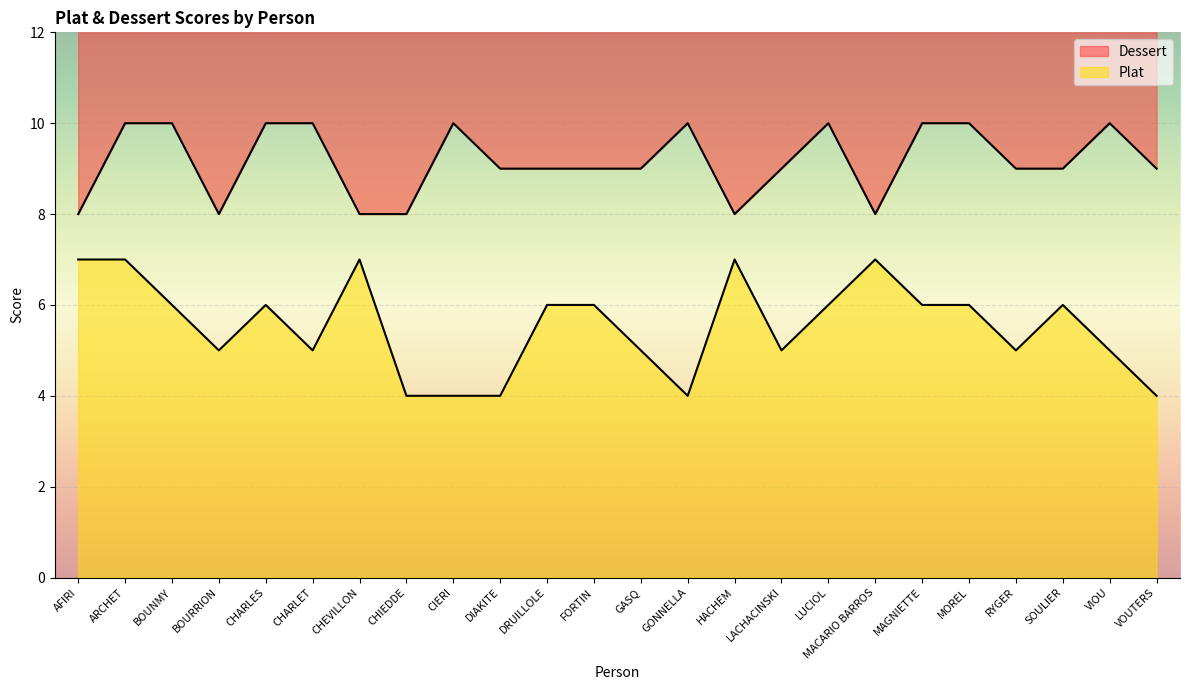

Reading left to right, what are all the values shown in this chart?

Plat: 7	7	6	5	6	5	7	4	4	4	6	6	5	4	7	5	6	7	6	6	5	6	5	4
Dessert: 8	10	10	8	10	10	8	8	10	9	9	9	9	10	8	9	10	8	10	10	9	9	10	9